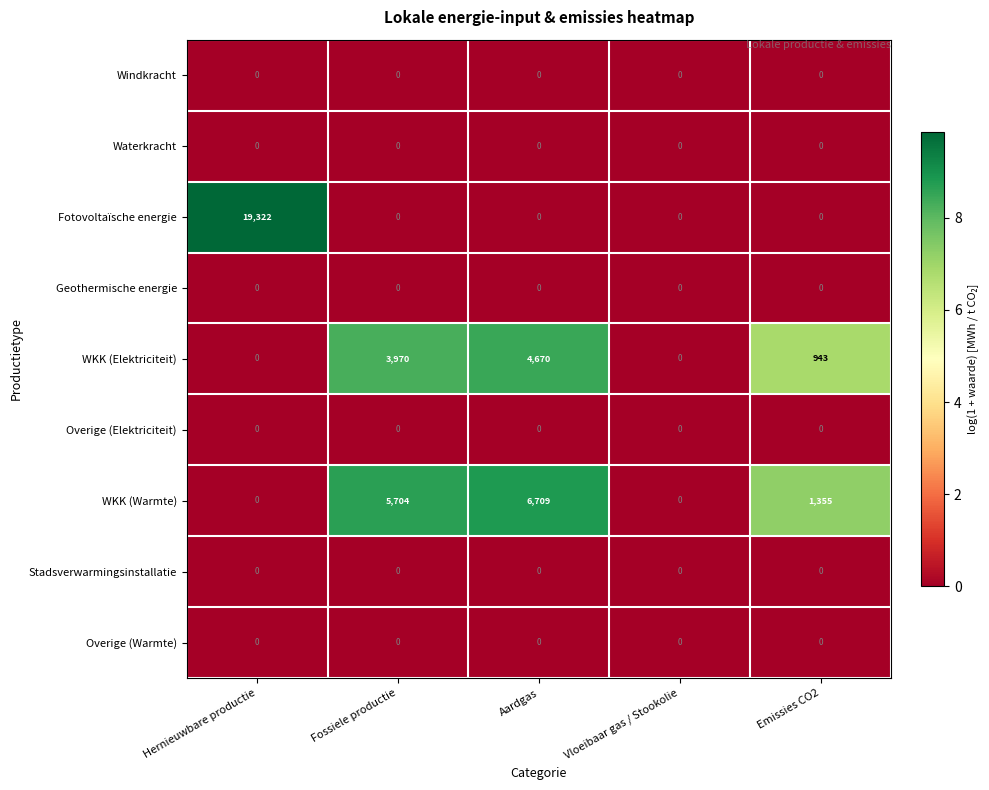

What is the difference between the highest and lowest values at Hernieuwbare productie?

19322